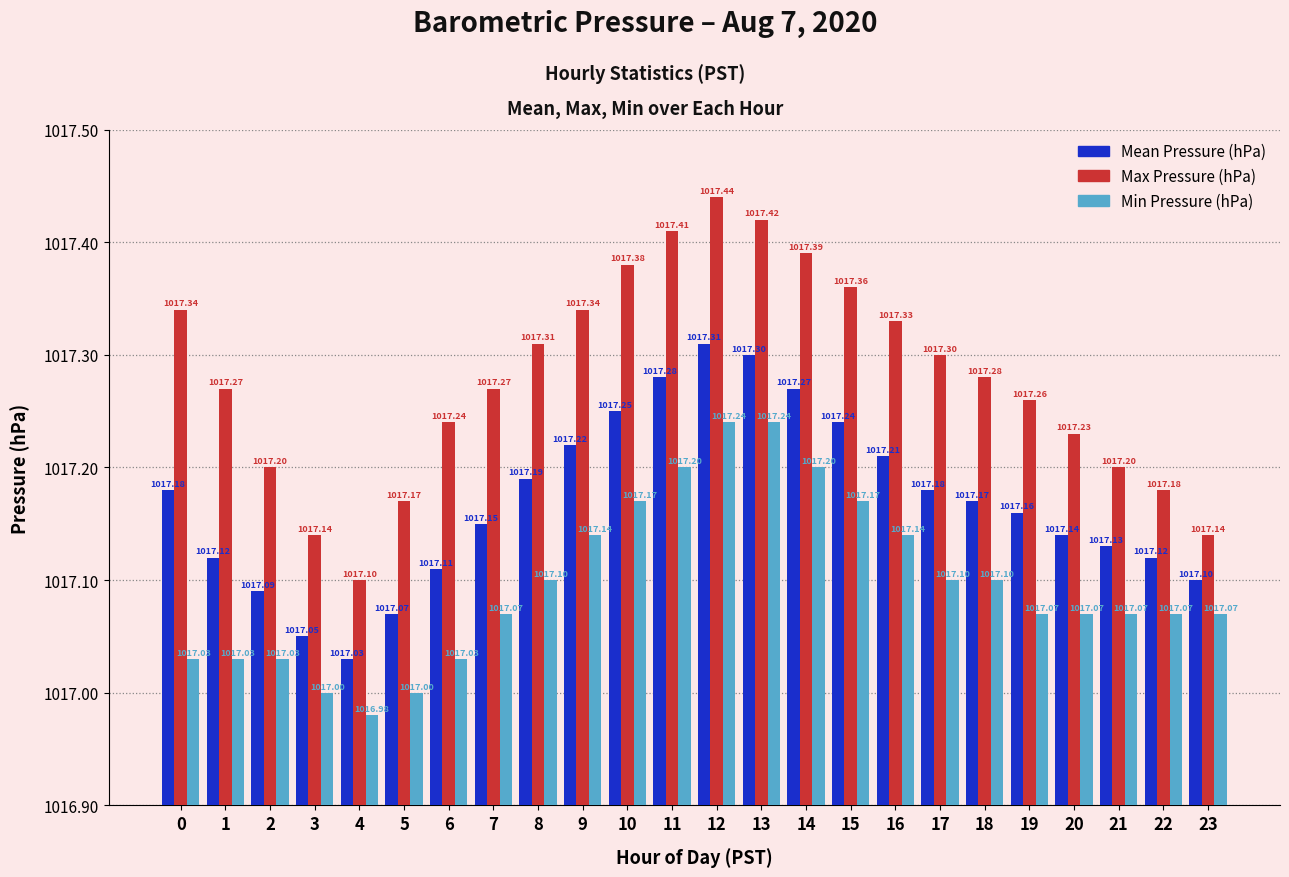

Between 4 and 15, which series saw the biggest shift?

Max Pressure (hPa)